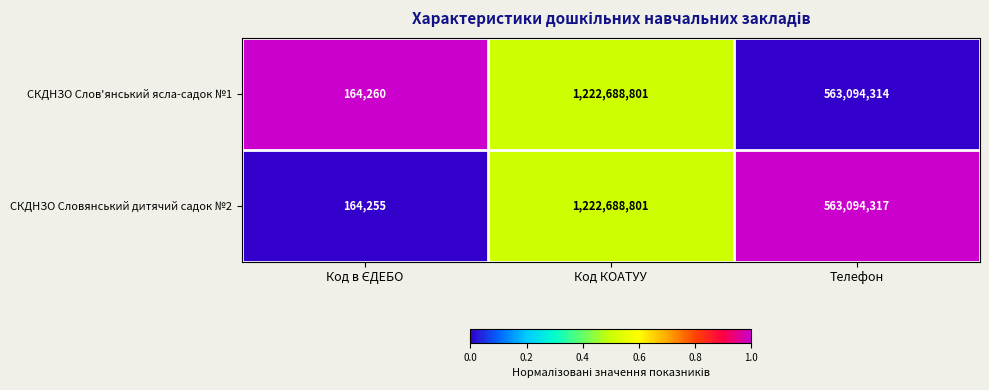

Reading right to left, list all the values displayed in this chart.

СКДНЗО Слов'янський ясла-садок №1: 563094314	1222688801	164260
СКДНЗО Словянський дитячий садок №2: 563094317	1222688801	164255